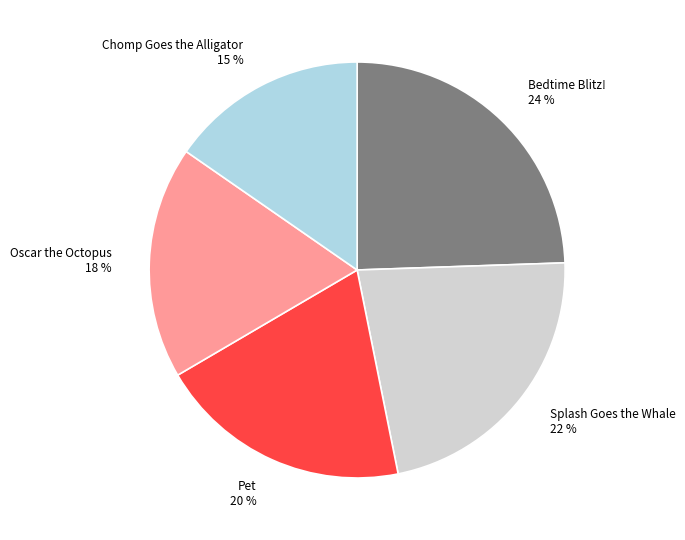

Between Splash Goes the Whale 22 % and Oscar the Octopus 18 %, which is larger?

Splash Goes the Whale 22 %